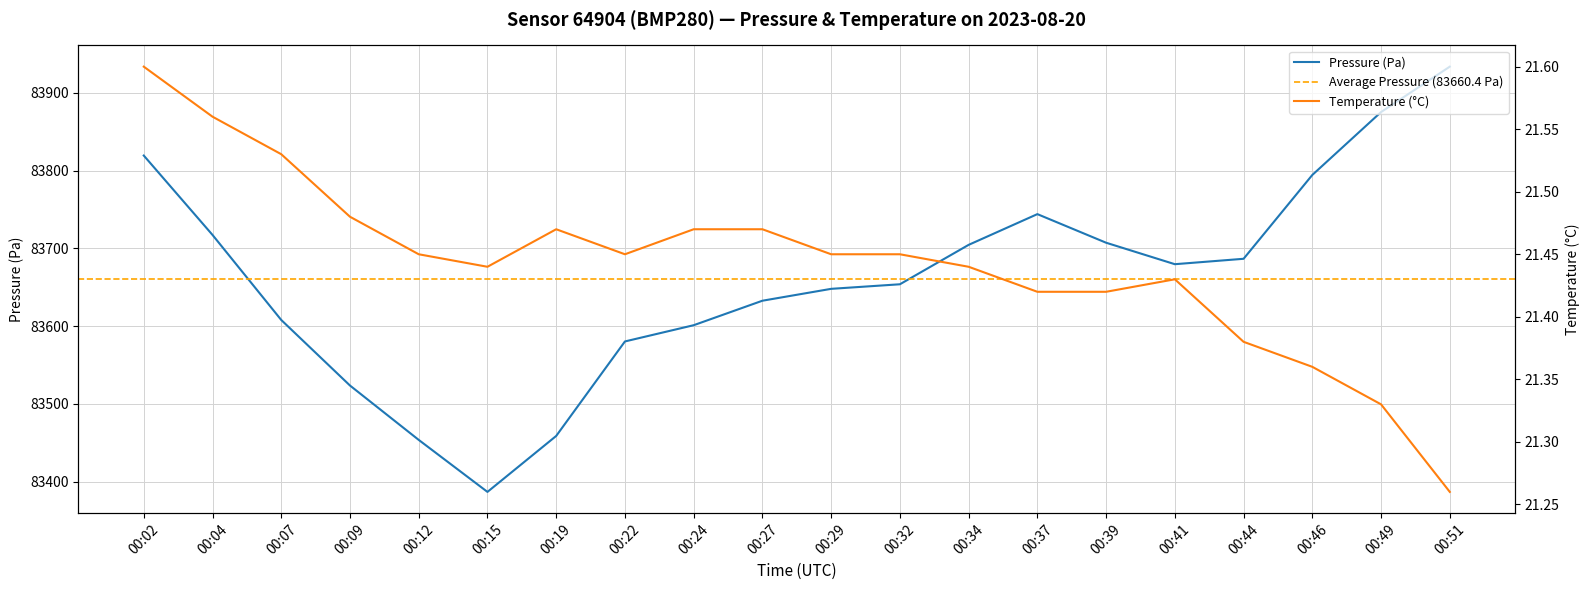

How many interior local peaks does the Pressure (Pa) series have?

1